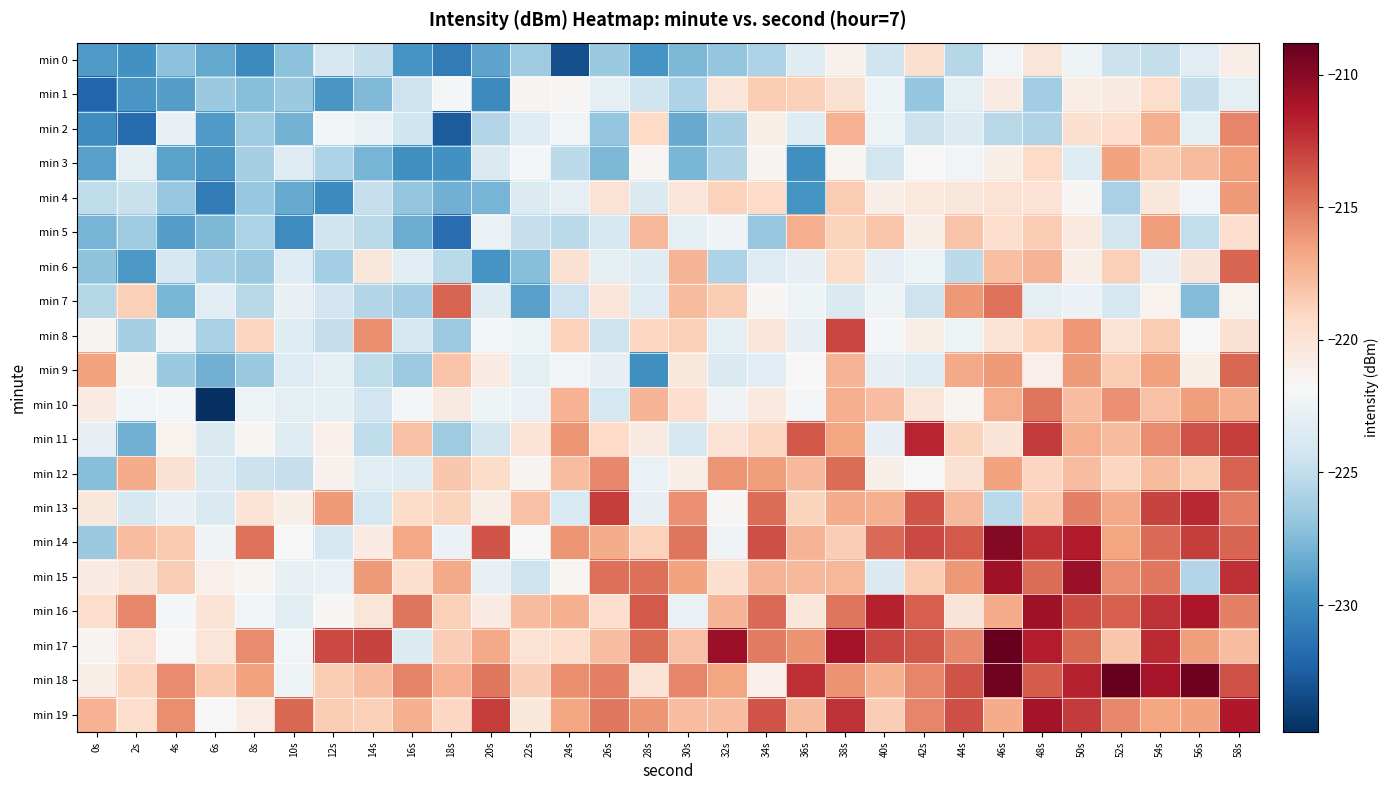

Which series has the largest range (max minus min)?

min 10